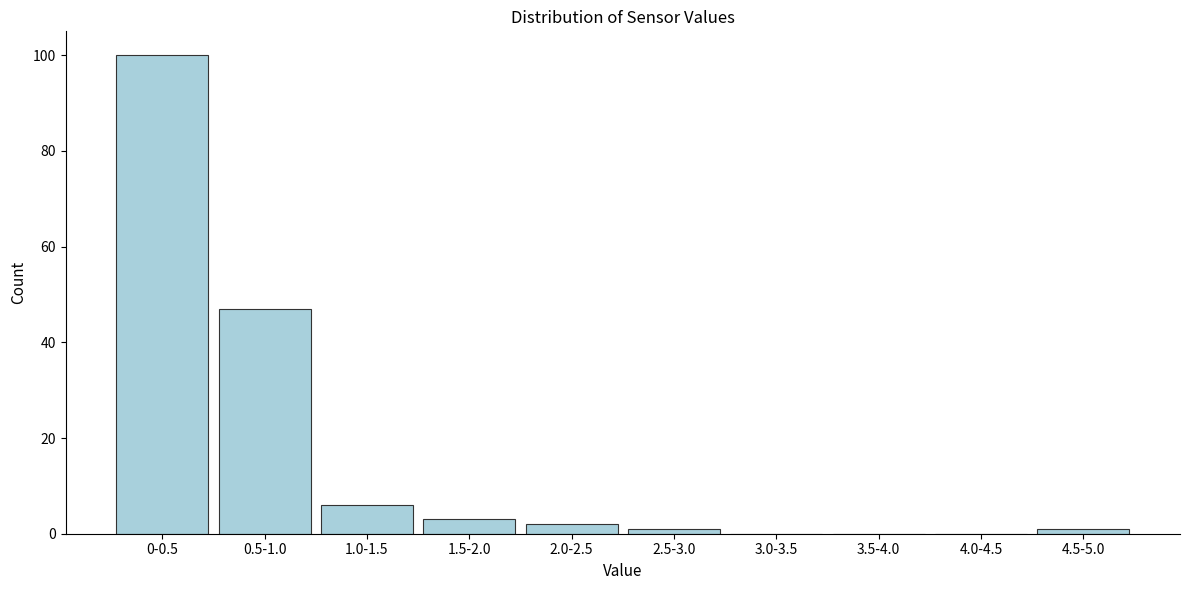

Reading left to right, extract all data points from this chart.

0-0.5=100	0.5-1.0=47	1.0-1.5=6	1.5-2.0=3	2.0-2.5=2	2.5-3.0=1	3.0-3.5=0	3.5-4.0=0	4.0-4.5=0	4.5-5.0=1